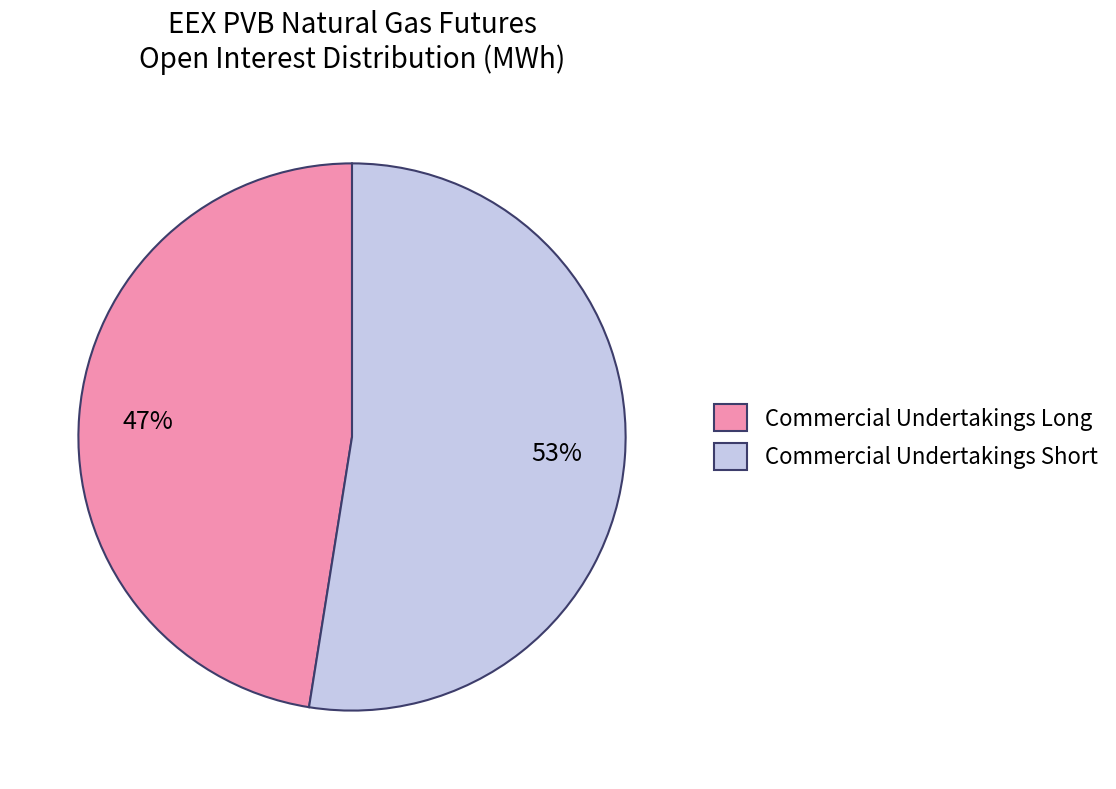

How many segments does this pie chart have?

2